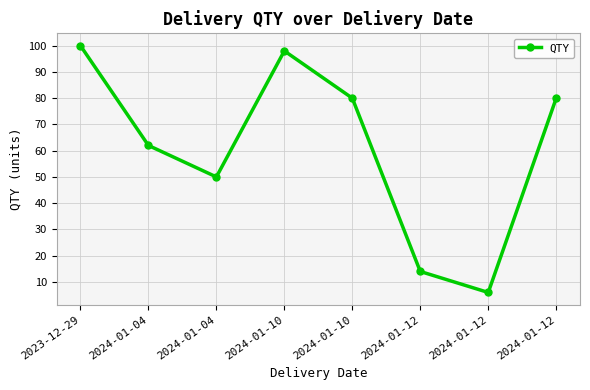

What is the value of the 5th point from the left?

98